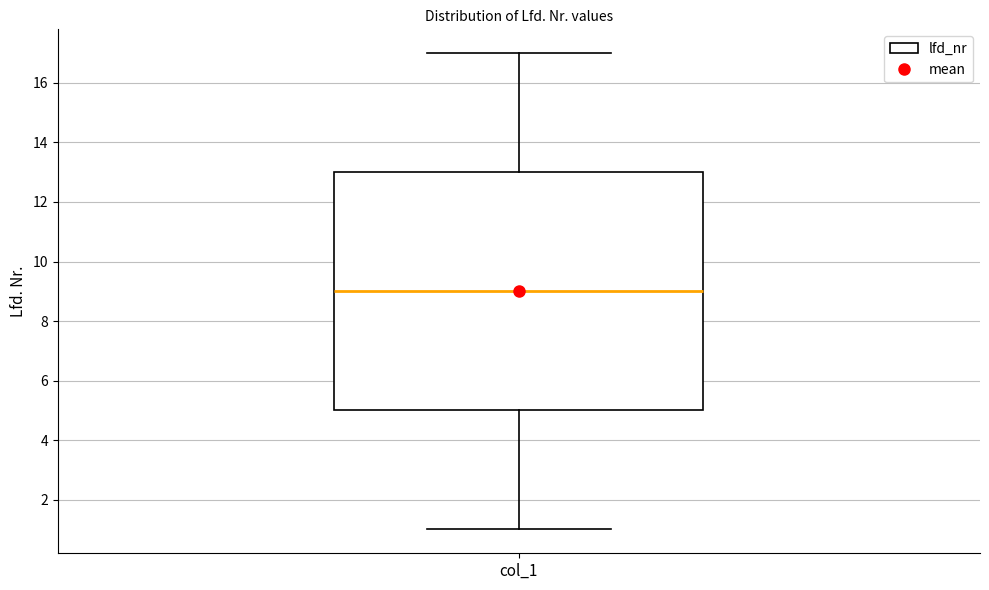

Read this box plot against the y-axis: the position of the median line, the range covered by the box, and the ends of both whiskers. The values are not printed on the chart, so give them approximately, as read against the axis.

median 9, box 5 to 13, whiskers 1 to 17